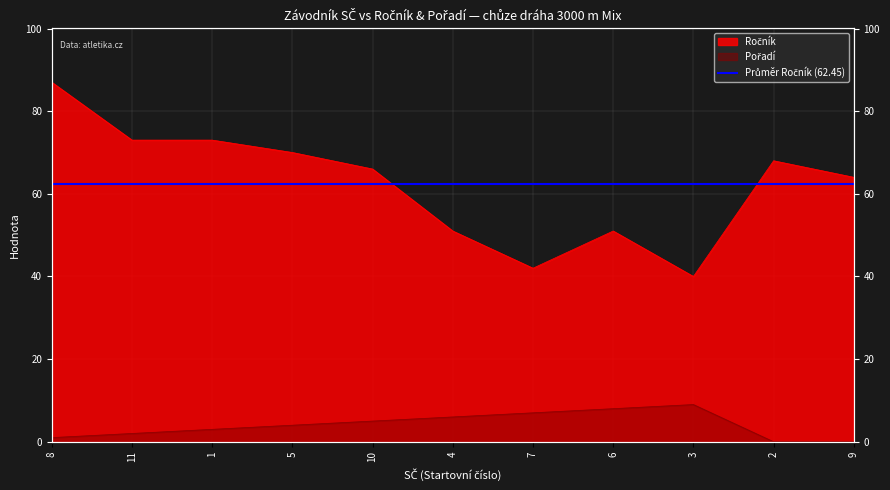

Reading left to right, what are all the values shown in this chart?

Ročník: 87	73	73	70	66	51	42	51	40	68	64
Pořadí: 1	2	3	4	5	6	7	8	9	0	0